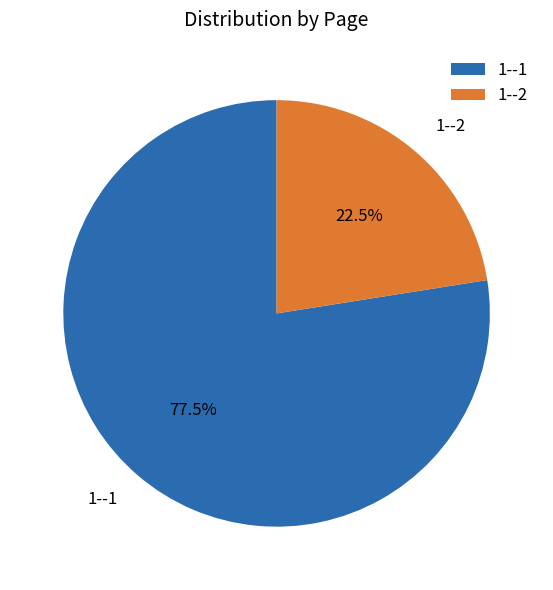

Between 1--1 and 1--2, which is larger?

1--1